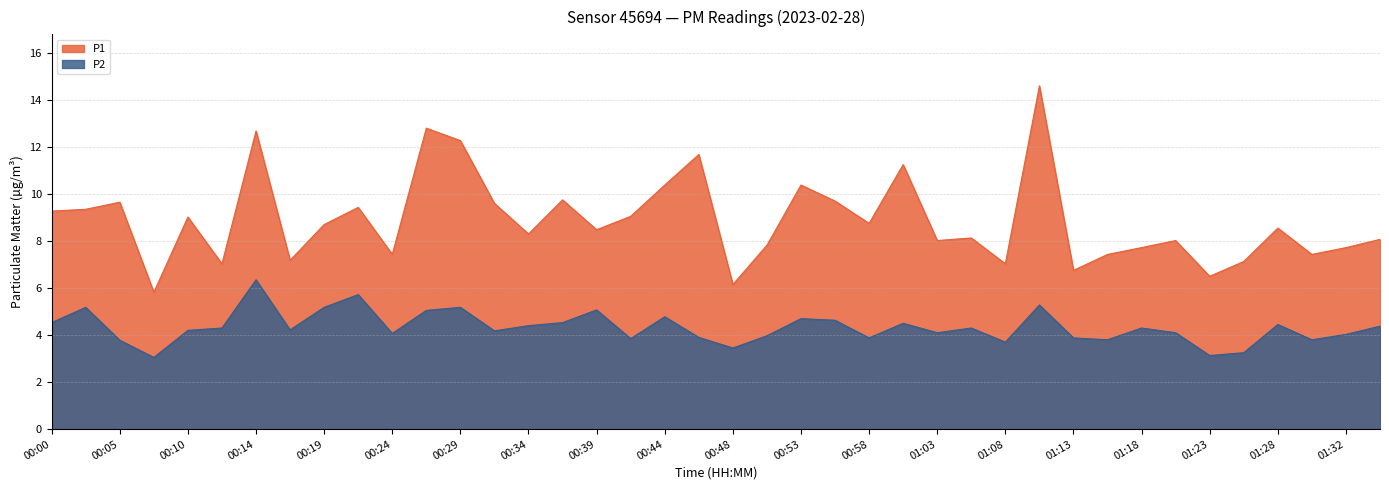

Which category has the highest value in the P1 series?

01:10